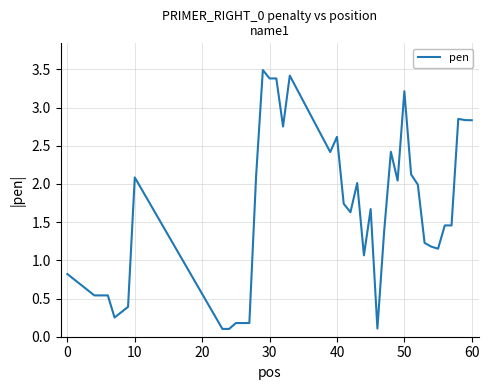

Does the chart have visible grid lines?

Yes